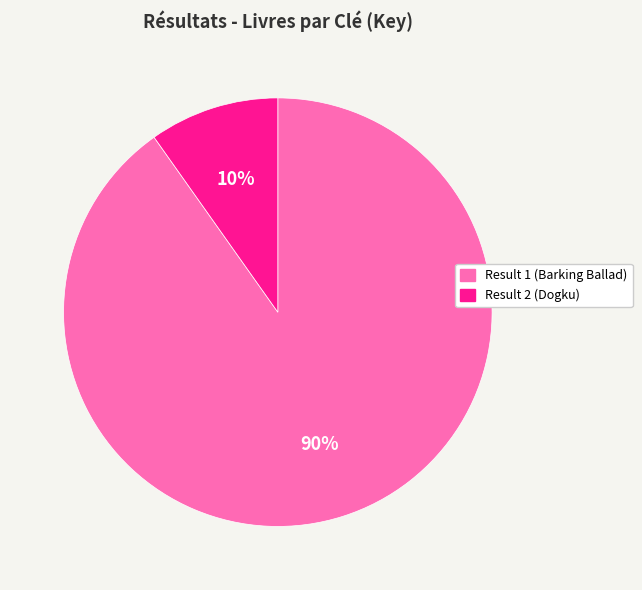

Which slice is the smallest?

Result 2 (Dogku)